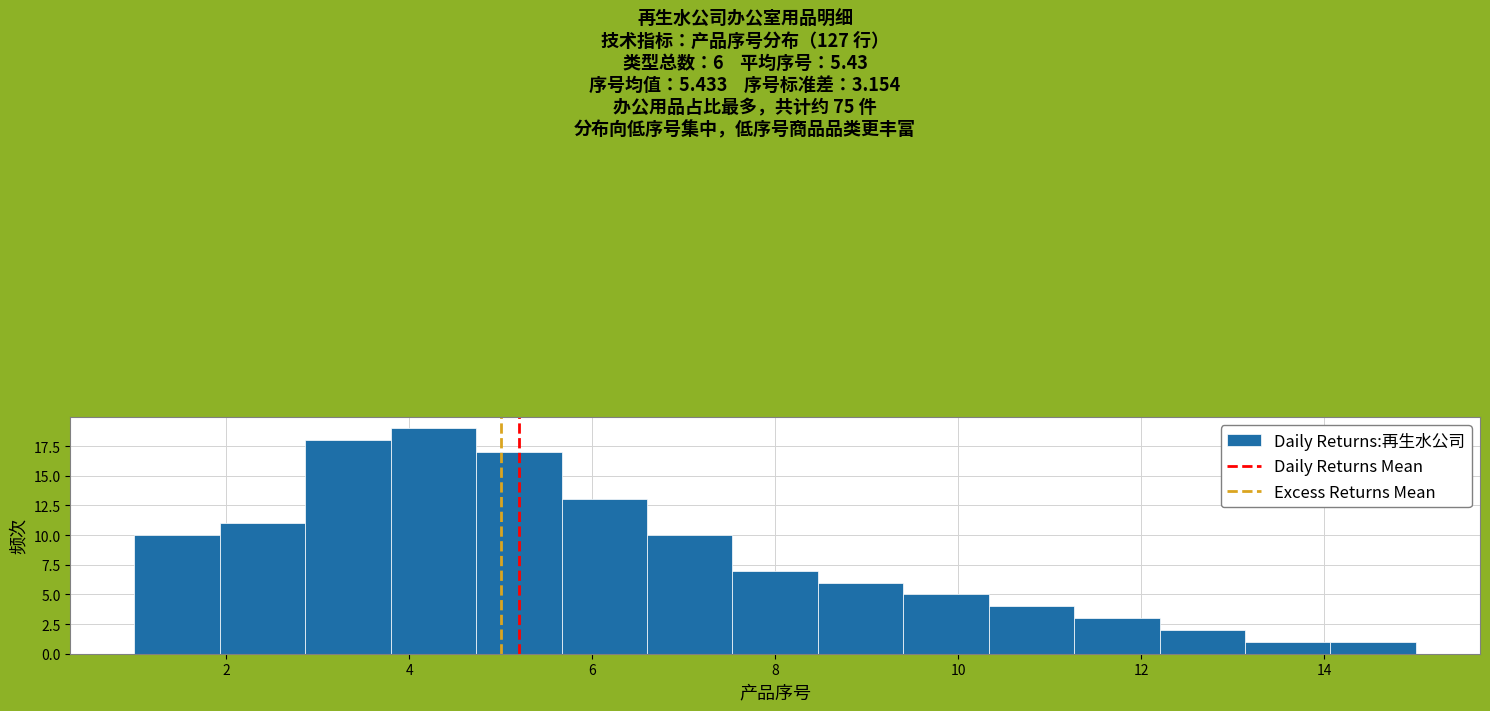

Which range on the x-axis has the tallest bar?

3.8 to 4.8